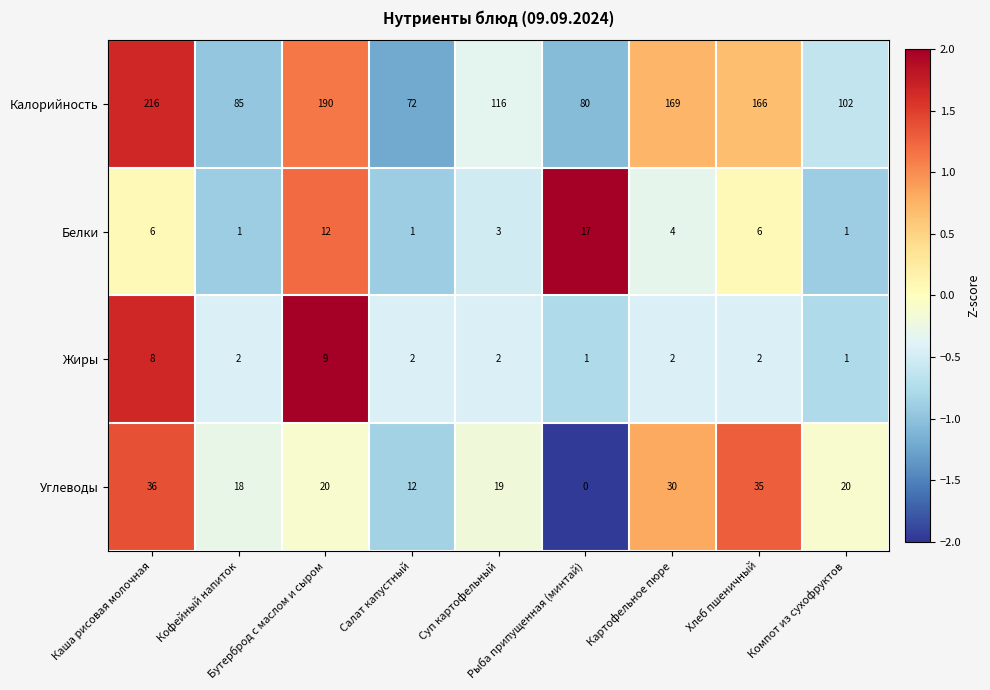

Between Бутерброд с маслом и сыром and Салат капустный, which series saw the biggest shift?

Калорийность